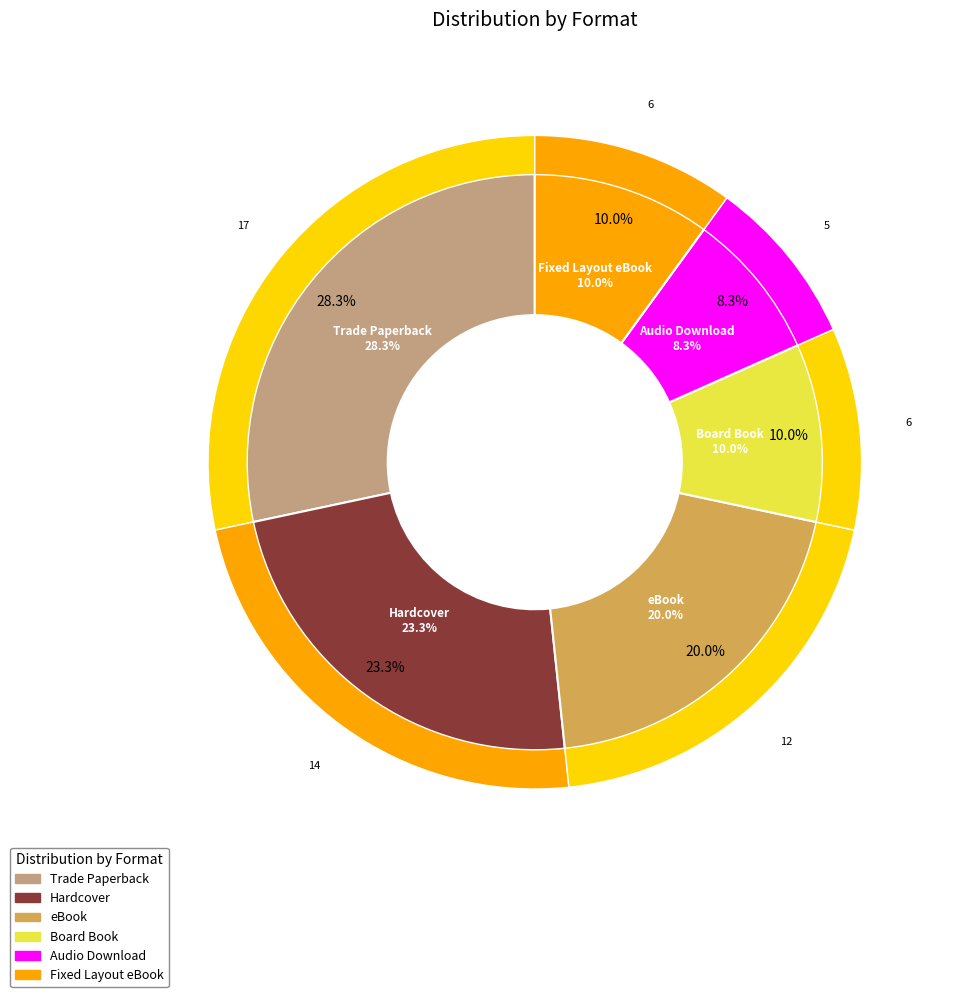

To the nearest percent, what percentage of the pie is Trade Paperback?

28%